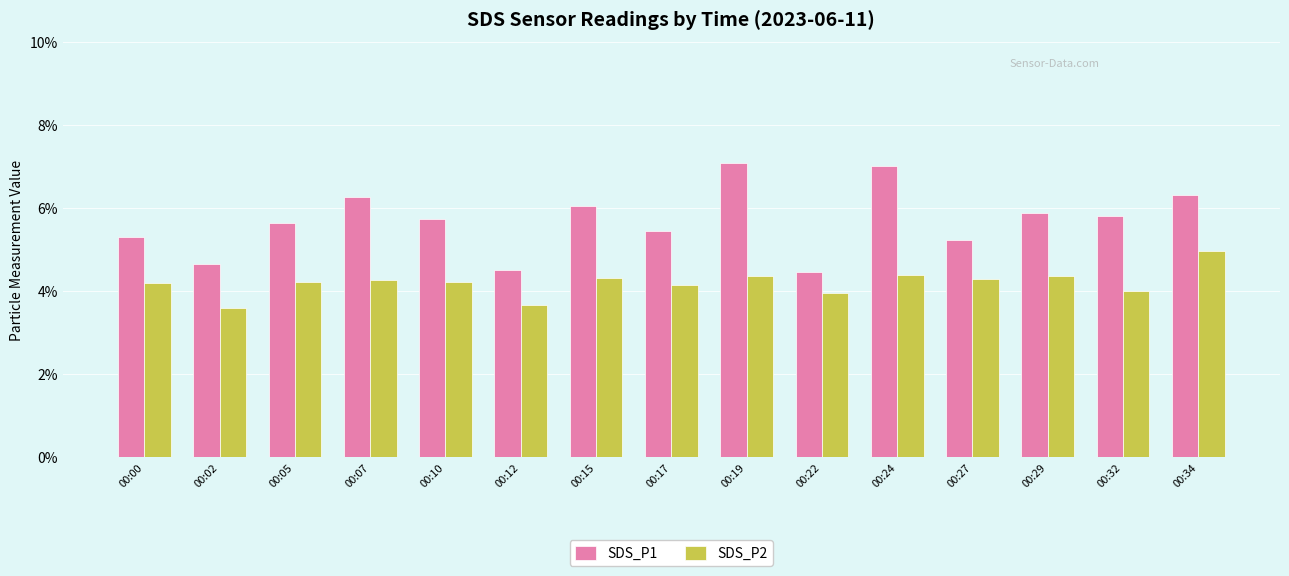

What is the value of the SDS_P1 bar at the 12th from the left?

5.2